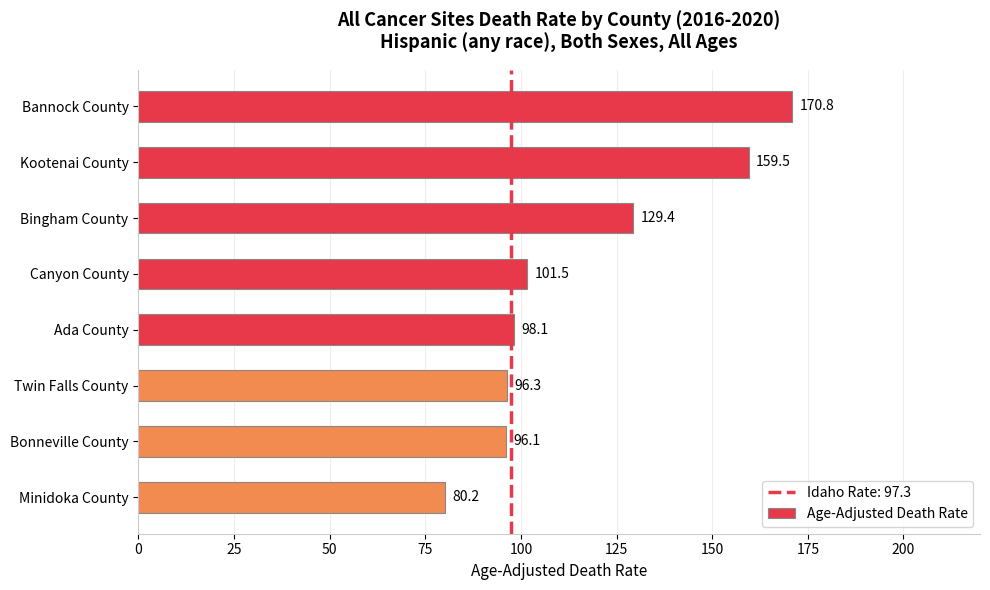

Rank the categories by value from lowest to highest.

Minidoka County, Bonneville County, Twin Falls County, Ada County, Canyon County, Bingham County, Kootenai County, Bannock County